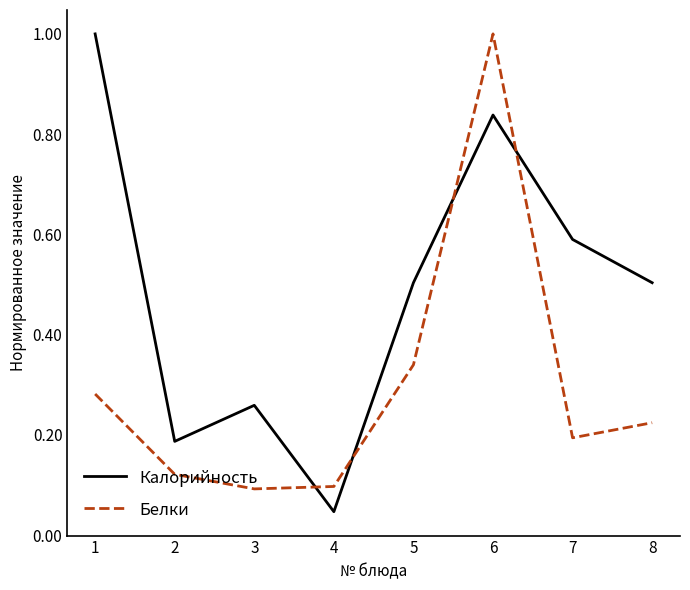

True or false: Калорийность has a value of 0.4 at 1.

False